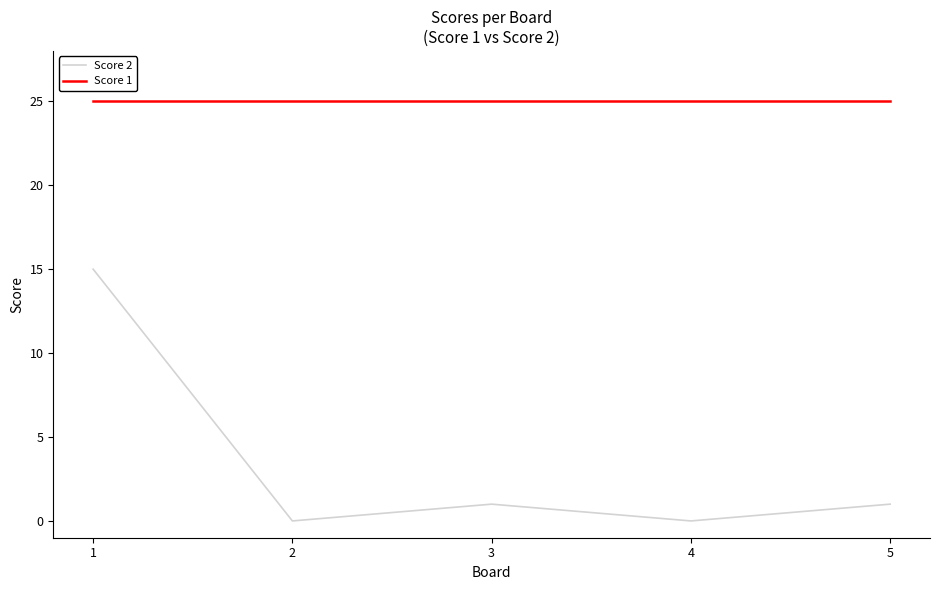

Is it true that Score 1 equals 25 at 1?

True